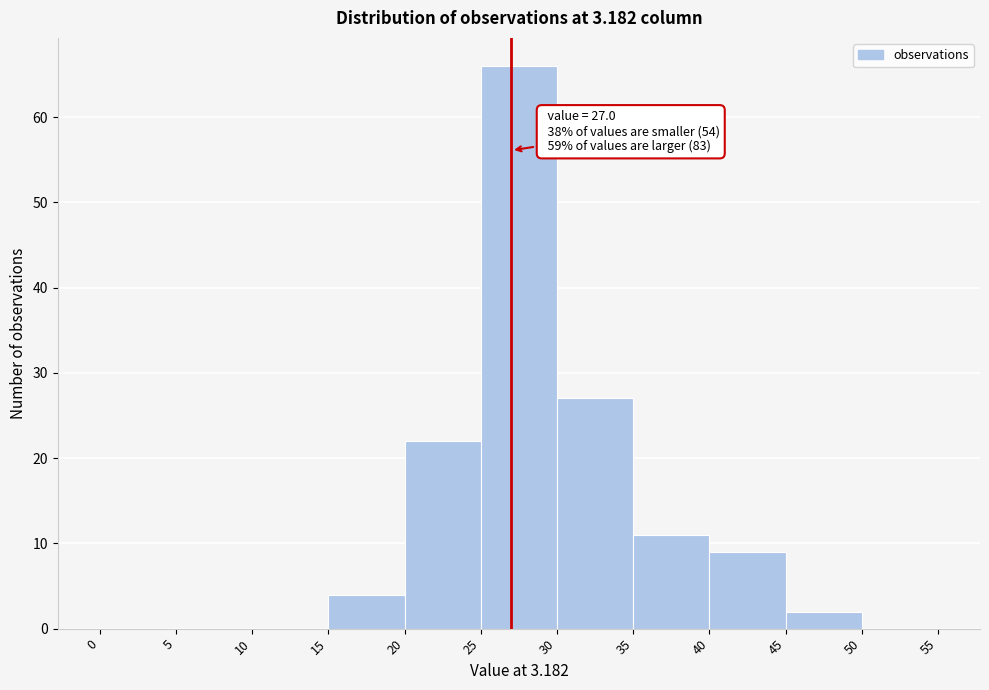

Which range on the x-axis has the tallest bar?

25 to 30